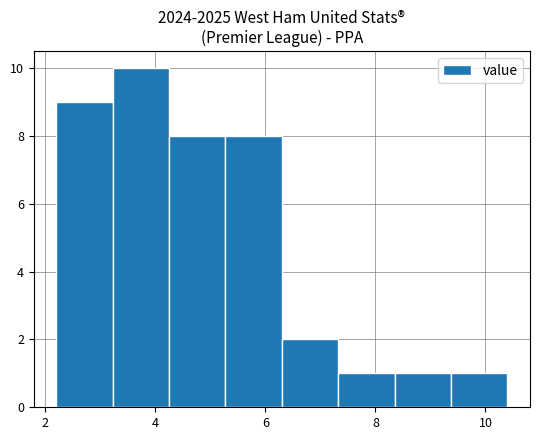

How tall is the bar that spans 6.4 to 7.4 on the x-axis? Neither the bar edges nor the heights are printed on the chart, so give them approximately, as read against the axes.

2